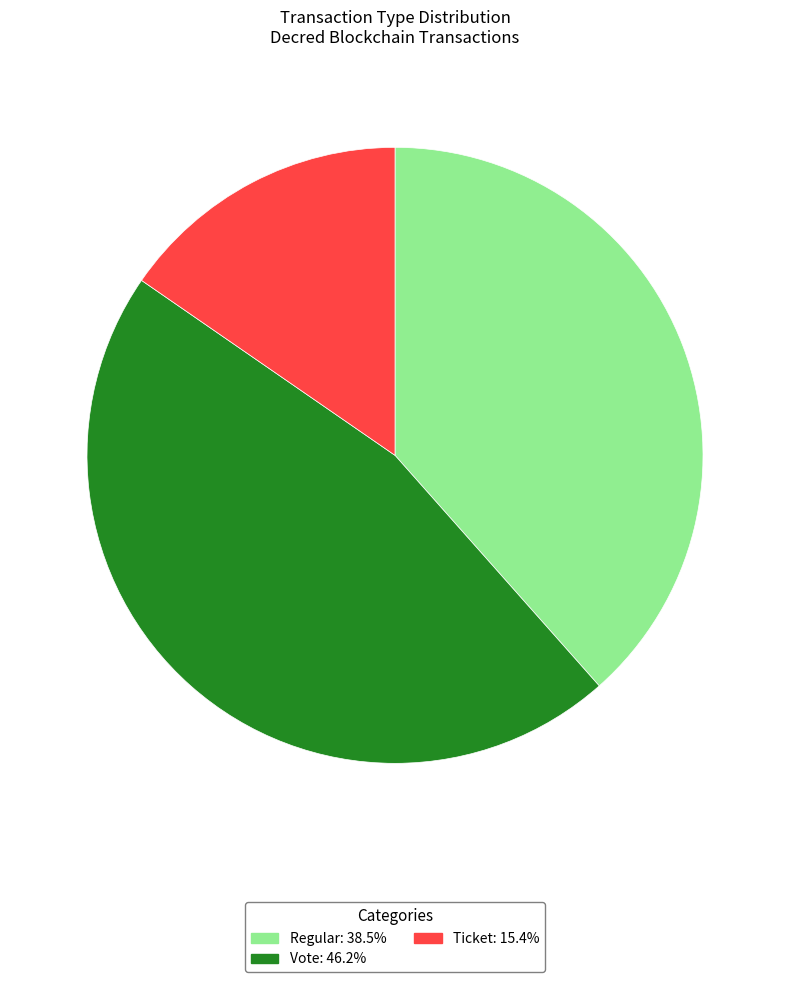

Does Regular: 38.5% account for over 50% of the chart?

No